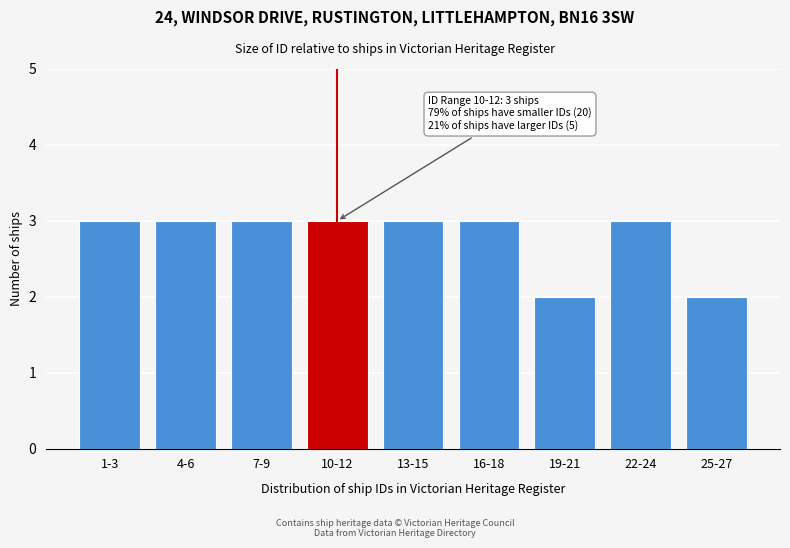

Reading left to right, what are all the values shown in this chart?

1-3=3	4-6=3	7-9=3	10-12=3	13-15=3	16-18=3	19-21=2	22-24=3	25-27=2